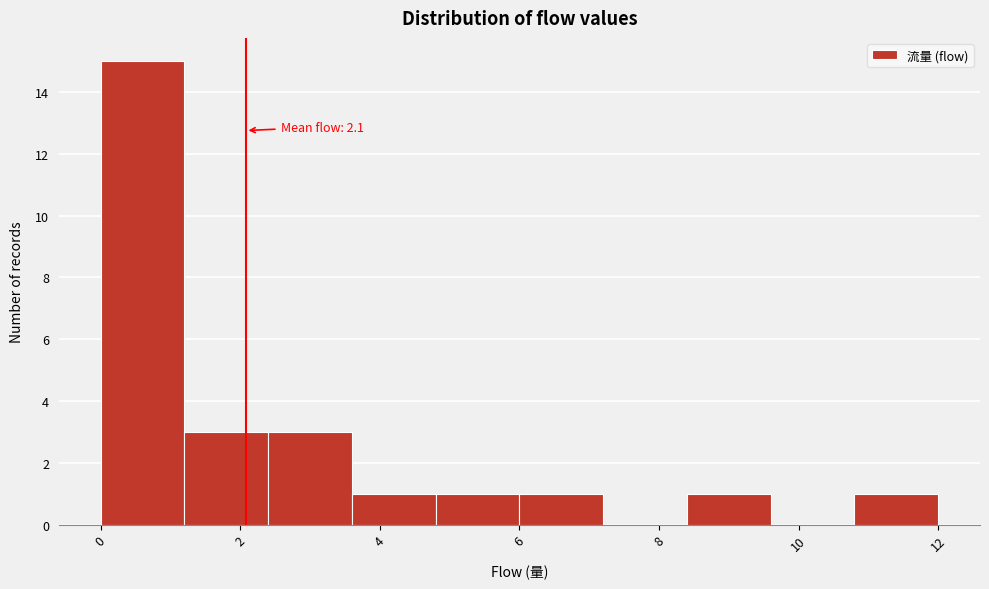

Over which range of the x-axis is the bar tallest?

0.0 to 1.2